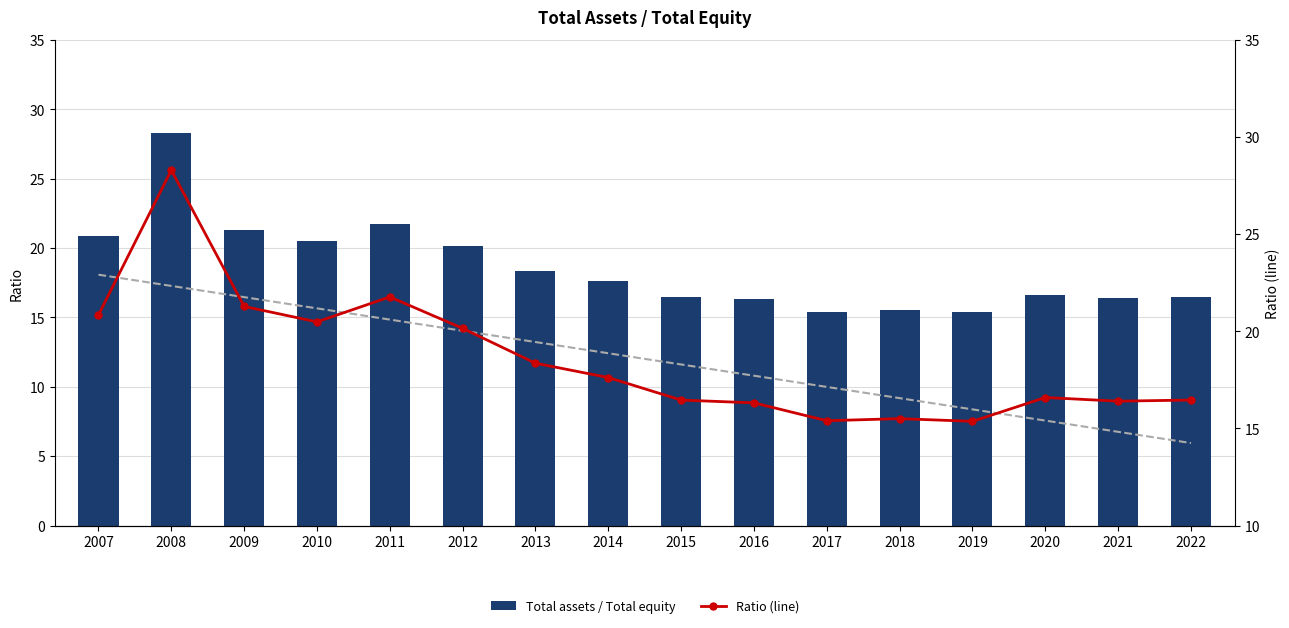

Rank the series by their maximum value, from highest to lowest.

Total assets / Total equity, Ratio (line)